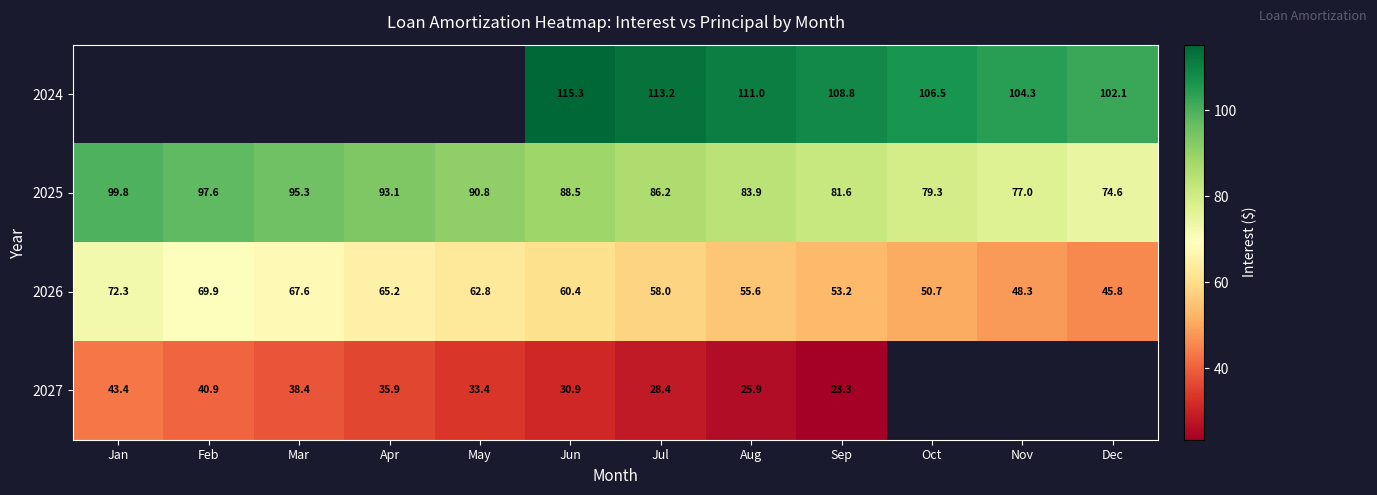

The value of 2024 at Jun is 27.0. True or false?

False